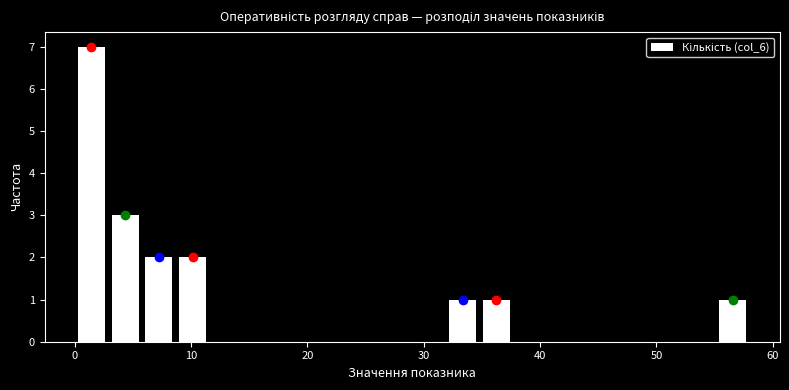

Read against the x-axis, roughly where is the centre of the tallest bar?

1